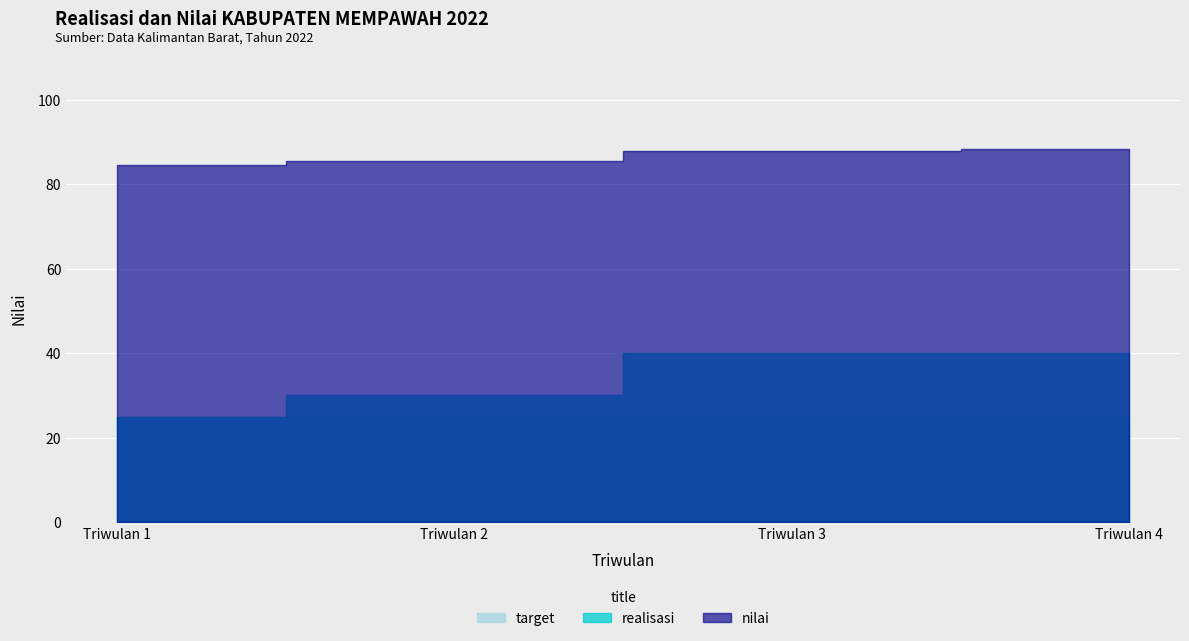

What is the difference between the realisasi values at Triwulan 2 and Triwulan 4?

10.0